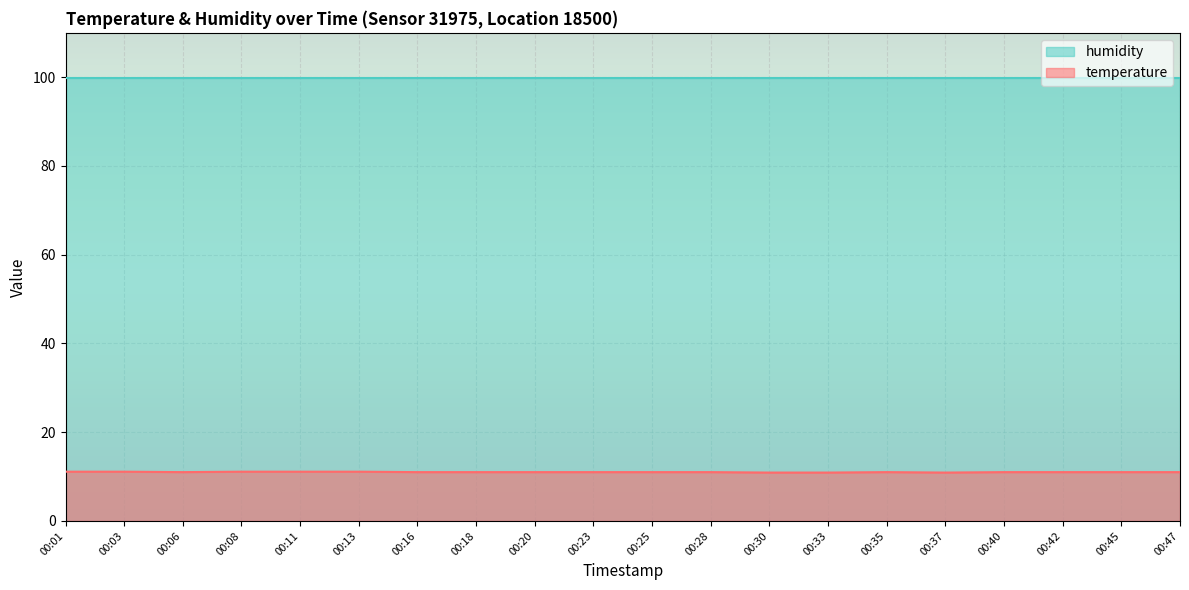

Rank the categories by value from highest to lowest.

00:01, 00:03, 00:08, 00:11, 00:13, 00:06, 00:16, 00:18, 00:20, 00:23, 00:25, 00:28, 00:35, 00:40, 00:42, 00:45, 00:47, 00:30, 00:33, 00:37